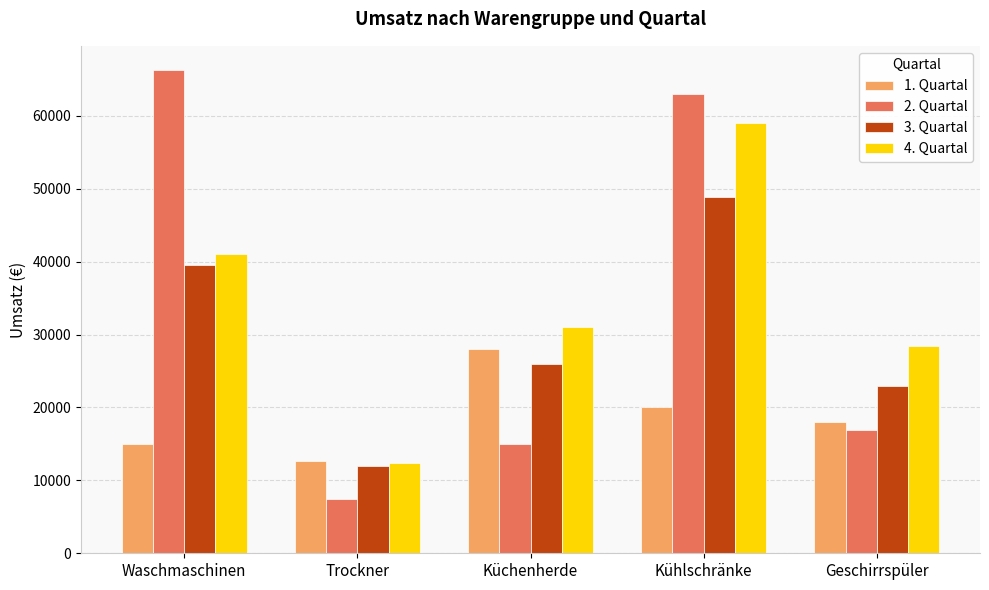

How many bars are there in total?

20